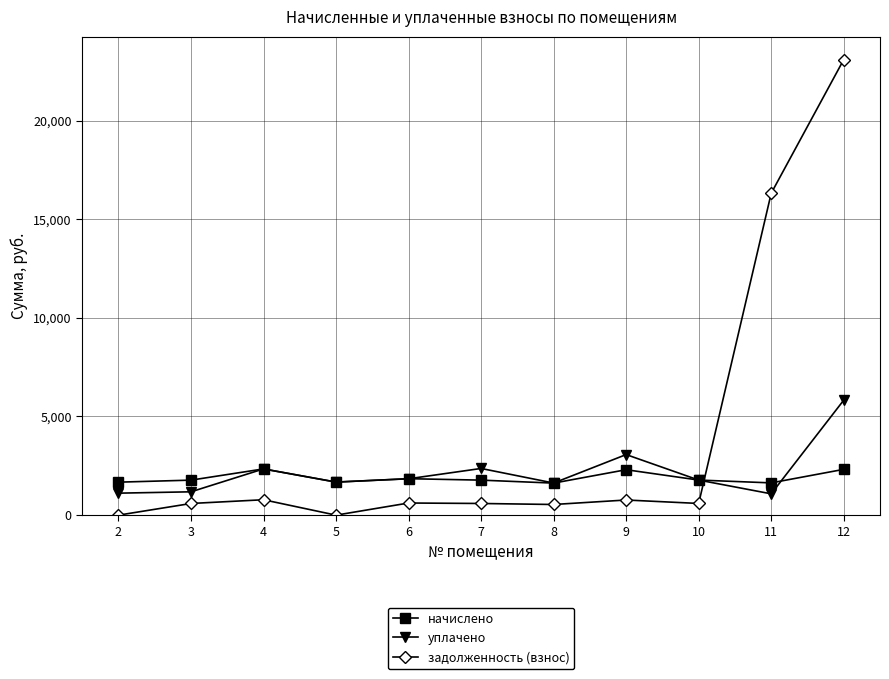

Is it true that начислено equals 1026.1 at 9?

False